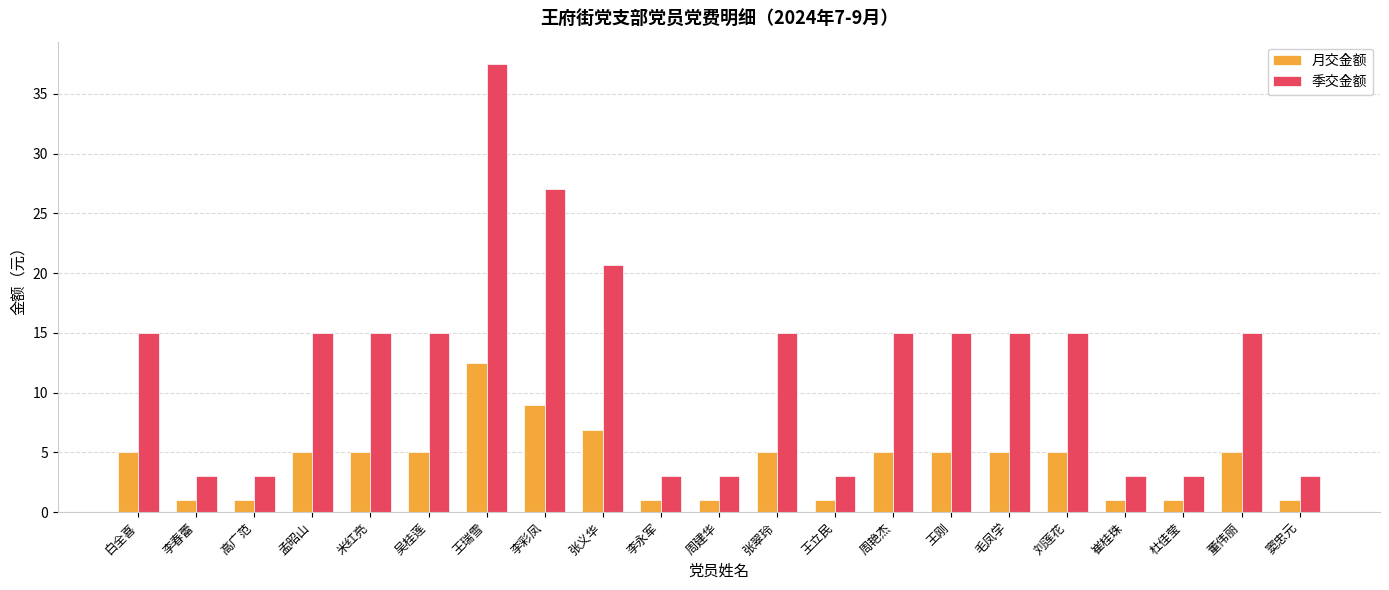

What is the label of the 10th bar from the left?

李永军